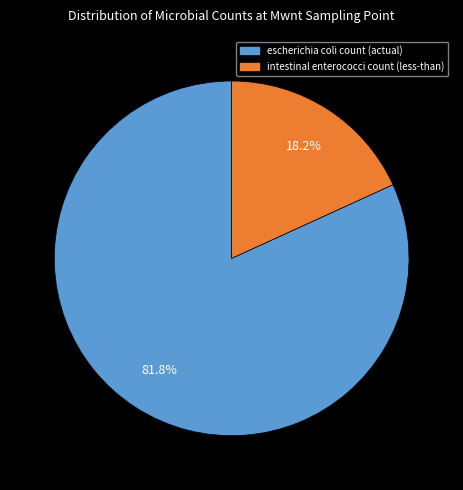

True or false: escherichia coli count (actual) accounts for 82% of the total.

True